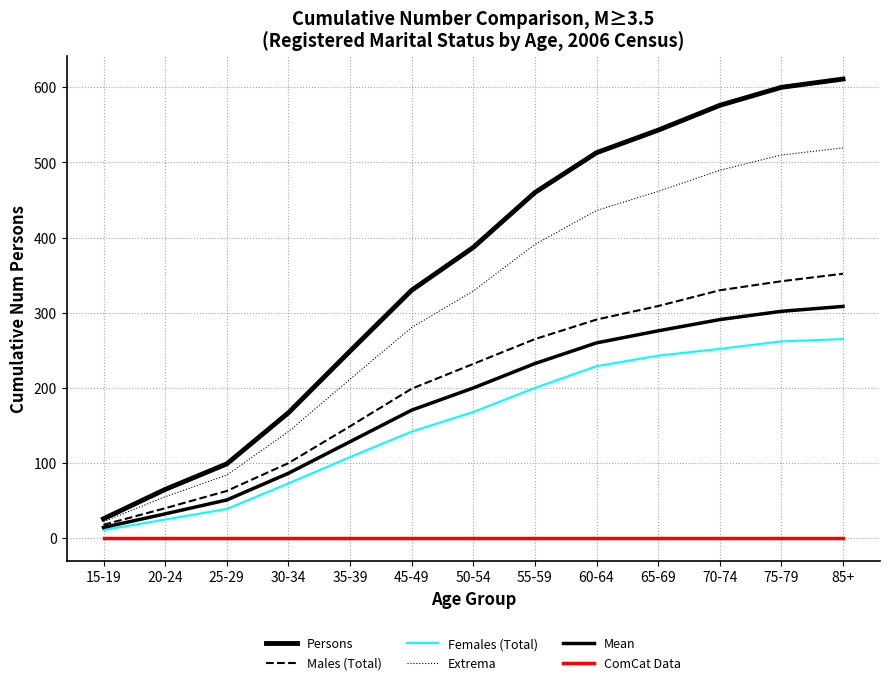

Rank the series at 75-79 from lowest to highest value.

ComCat Data, Females (Total), Mean, Males (Total), Extrema, Persons